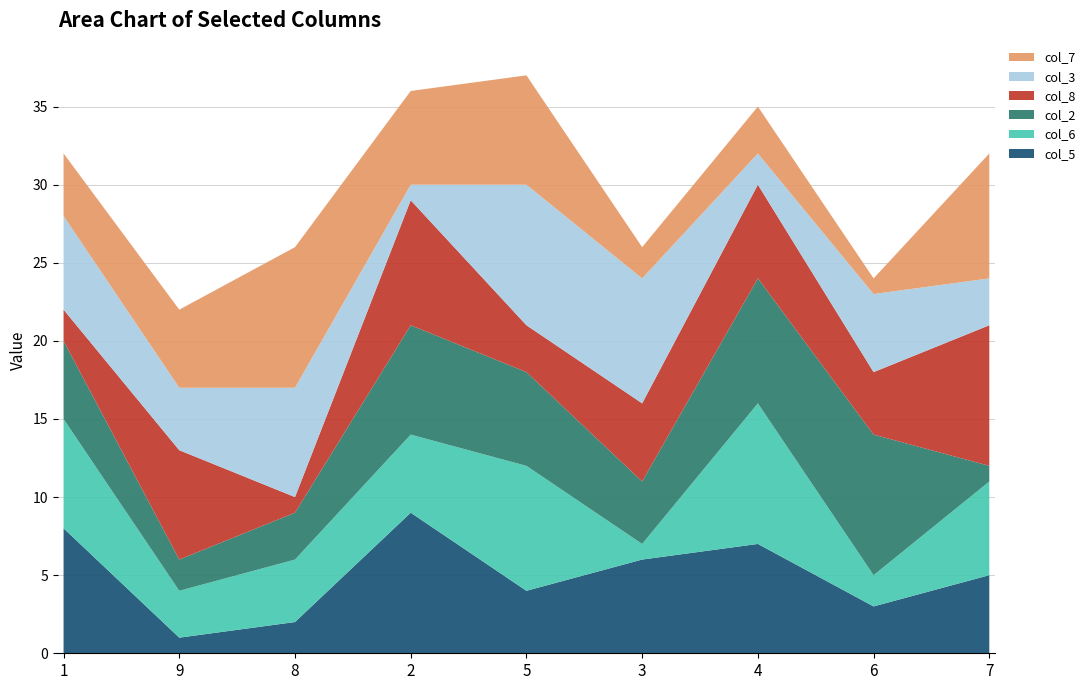

Reading left to right, transcribe all the data shown in this chart.

col_5: 1=8	9=1	8=2	2=9	5=4	3=6	4=7	6=3	7=5
col_6: 1=7	9=3	8=4	2=5	5=8	3=1	4=9	6=2	7=6
col_2: 1=5	9=2	8=3	2=7	5=6	3=4	4=8	6=9	7=1
col_8: 1=2	9=7	8=1	2=8	5=3	3=5	4=6	6=4	7=9
col_3: 1=6	9=4	8=7	2=1	5=9	3=8	4=2	6=5	7=3
col_7: 1=4	9=5	8=9	2=6	5=7	3=2	4=3	6=1	7=8